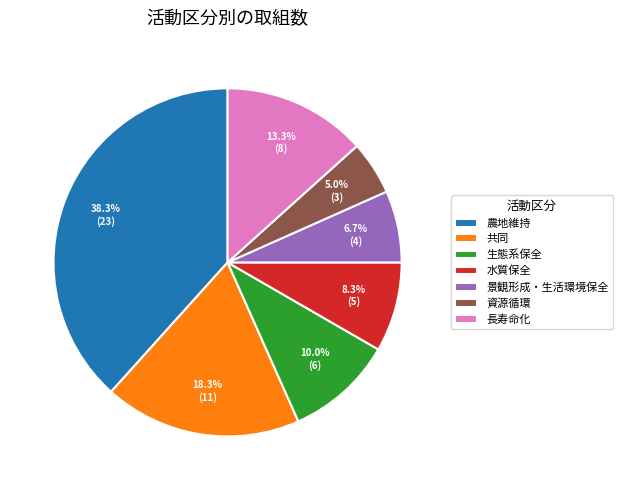

Does 景観形成・生活環境保全 represent more than half of the total?

No